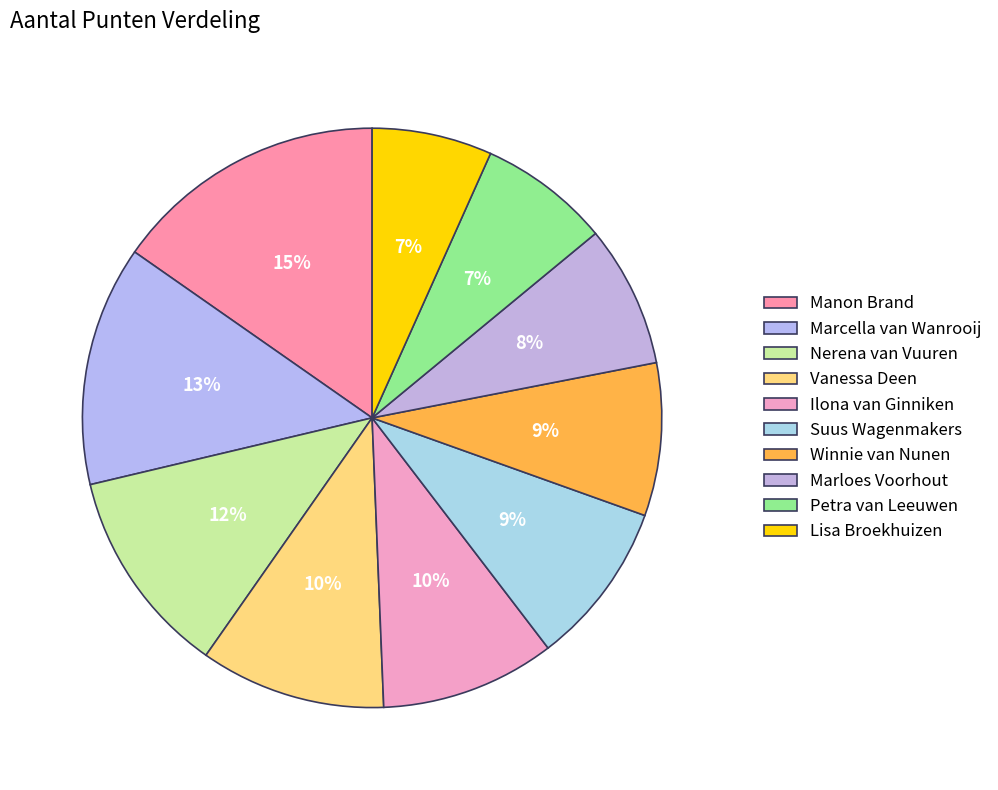

How much of the chart is everything except Marcella van Wanrooij?

86.6%